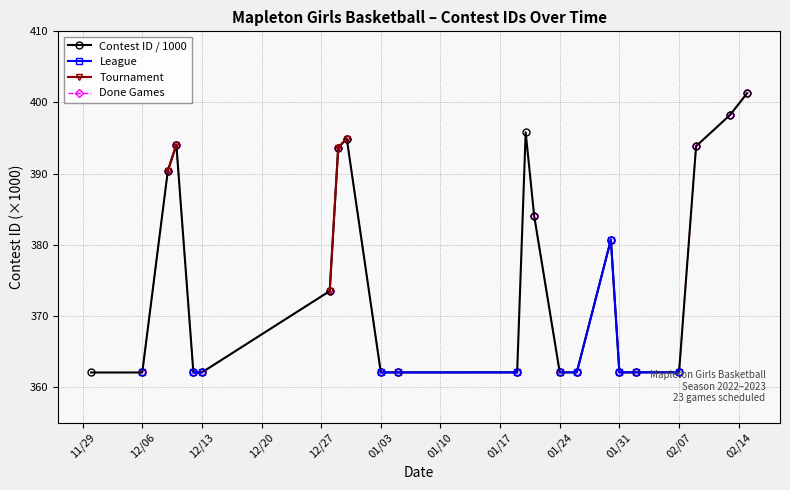

What is the greatest value displayed?

401.3